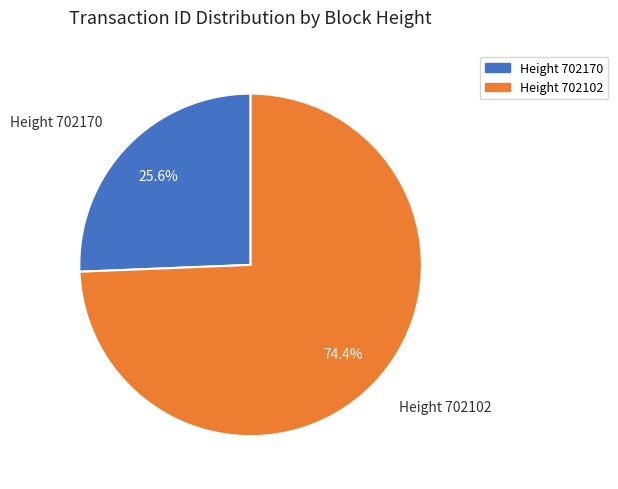

Does any single category account for the majority?

Yes